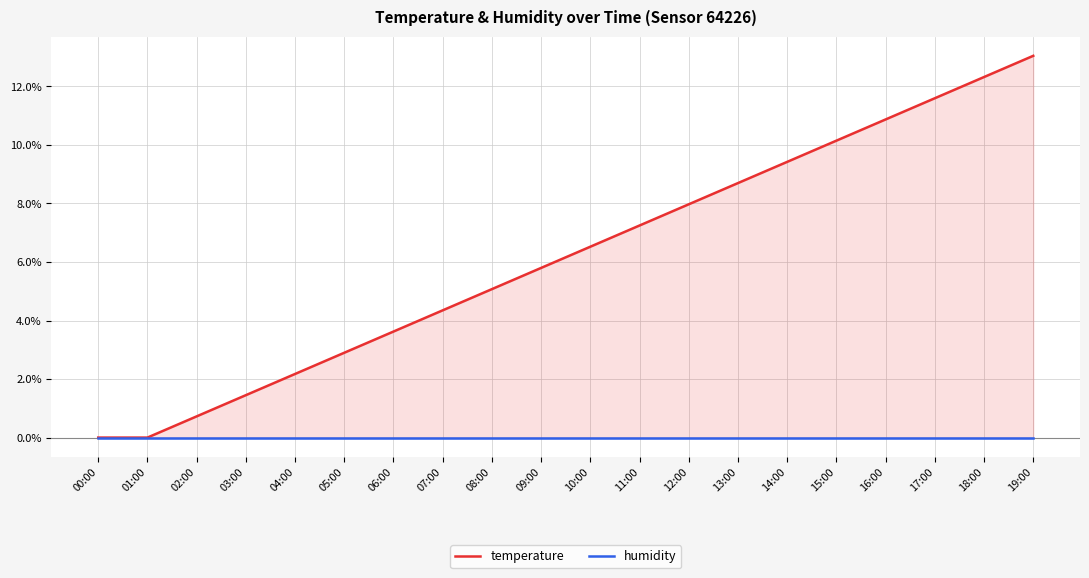

What is the label of the 19th point from the left?

18:00